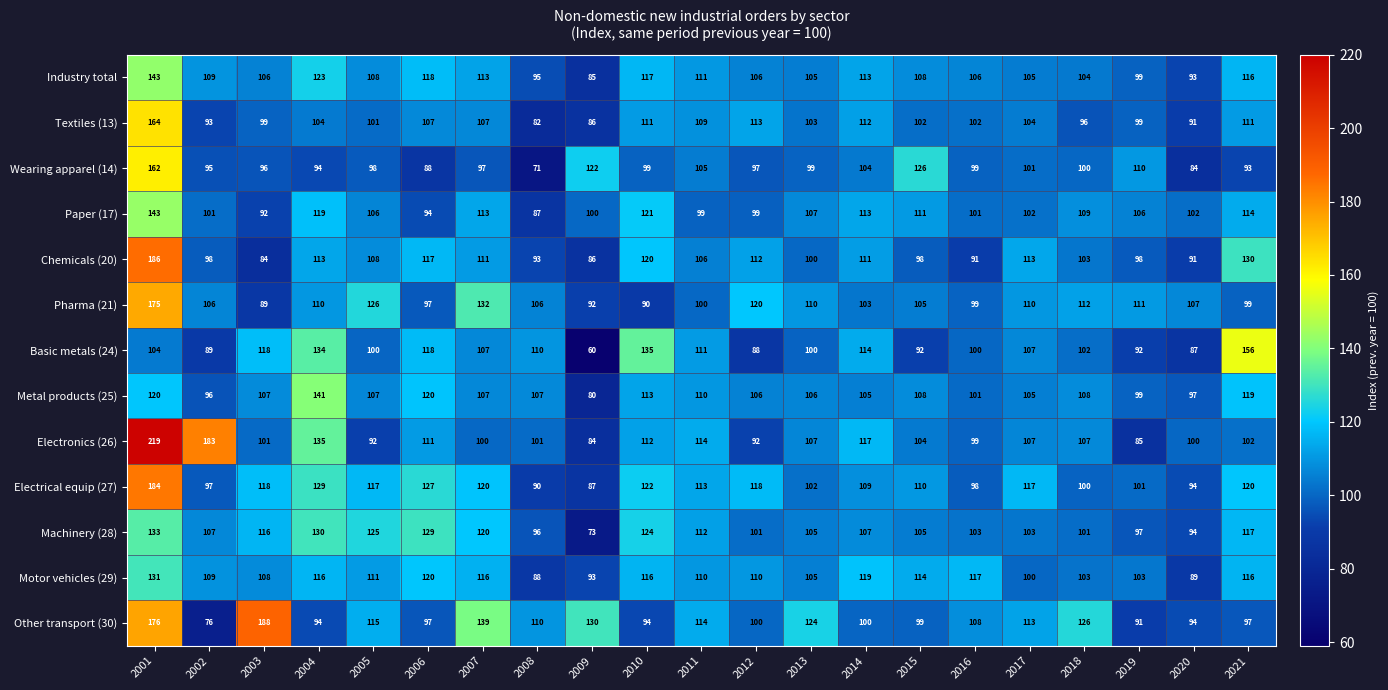

Between 2002 and 2009, which series saw the biggest shift?

Electronics (26)